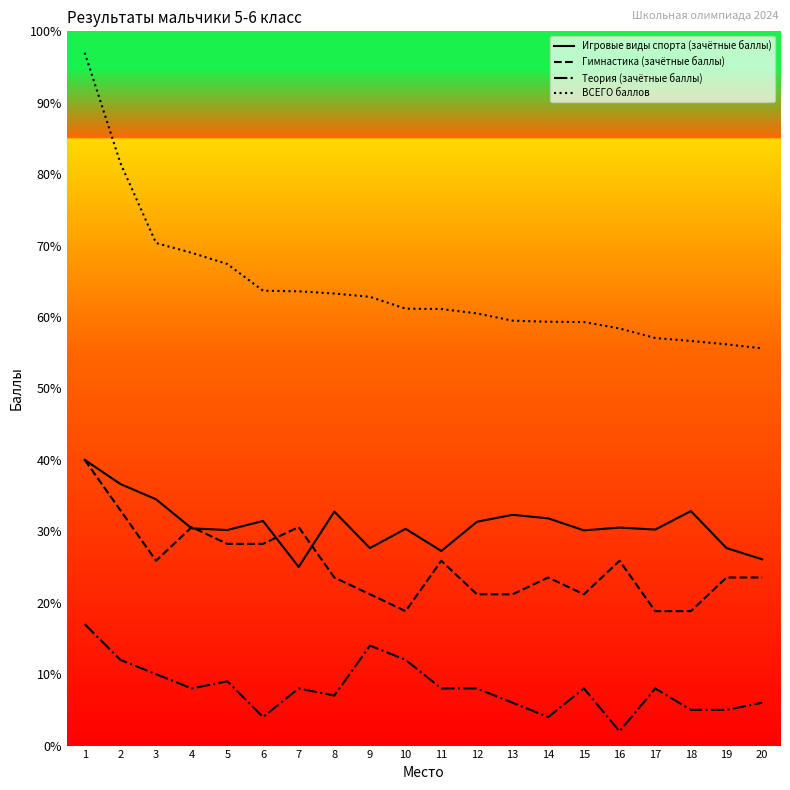

What is the difference between the highest and lowest values at 11?

53.1